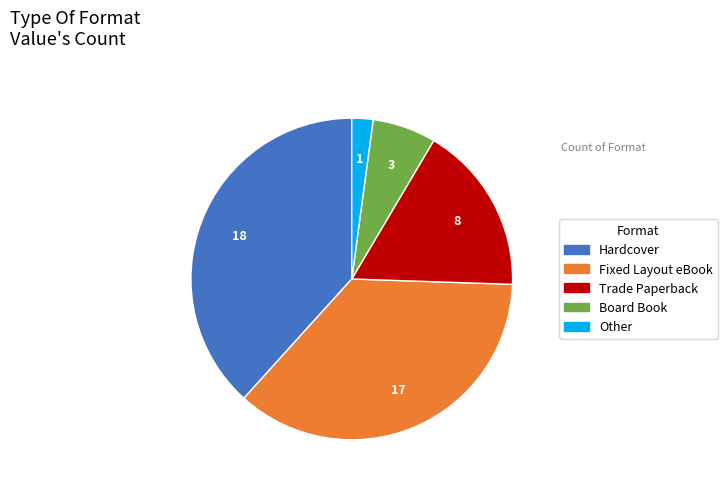

Which category has the biggest portion of the pie?

Hardcover